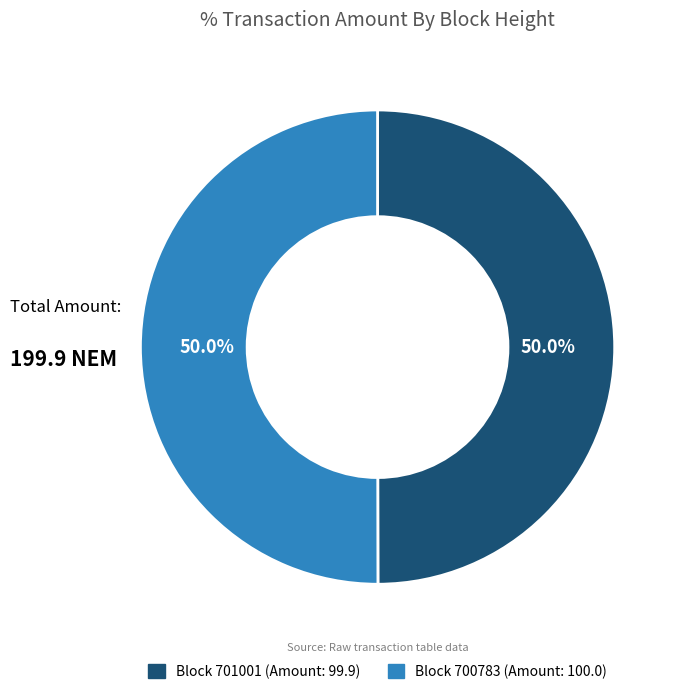

Count the number of slices in the pie.

2